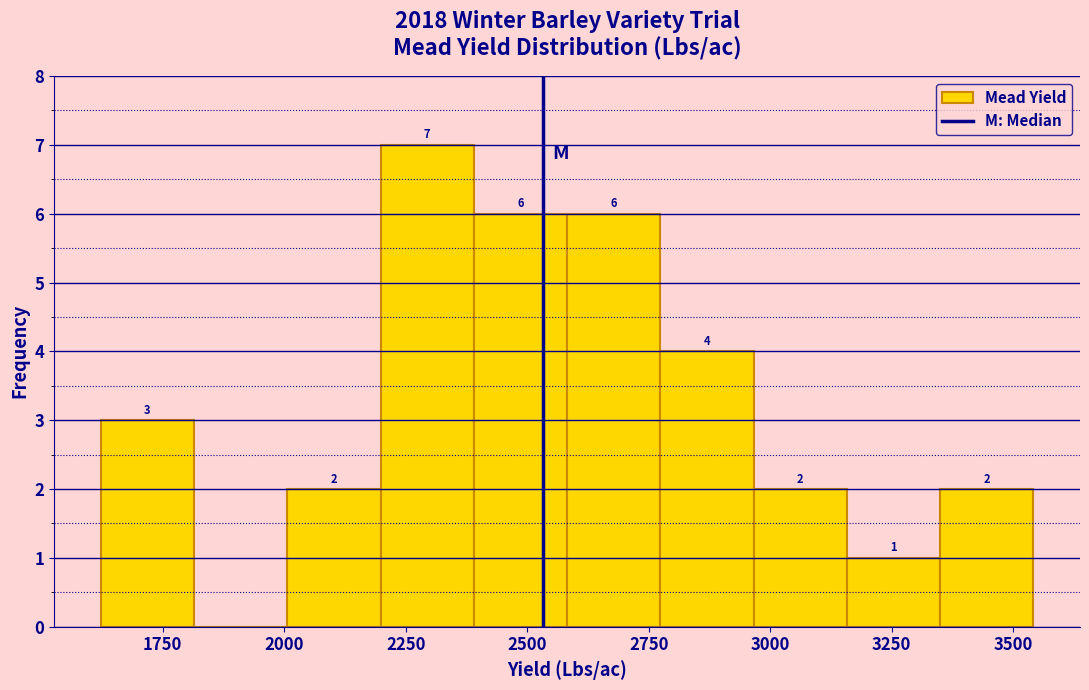

Read against the x-axis, roughly where is the centre of the tallest bar?

2300